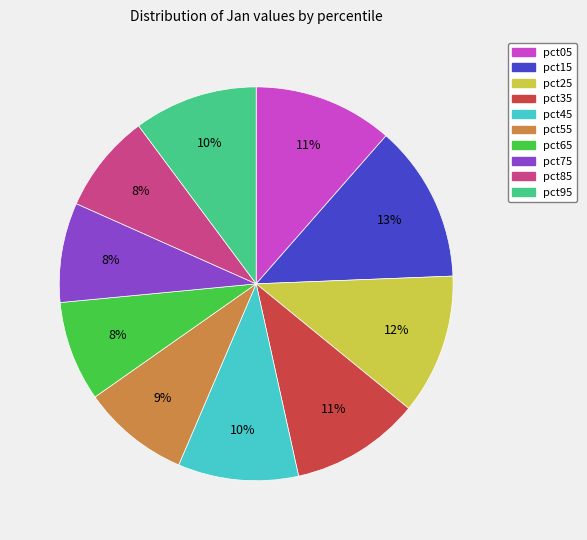

Combined, do pct85 and pct45 account for over 50%?

No